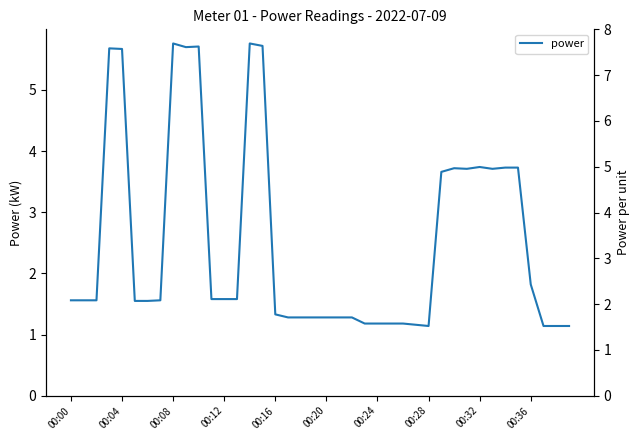

How many points are lower than both their immediate neighbors (excluding endpoints)?

4